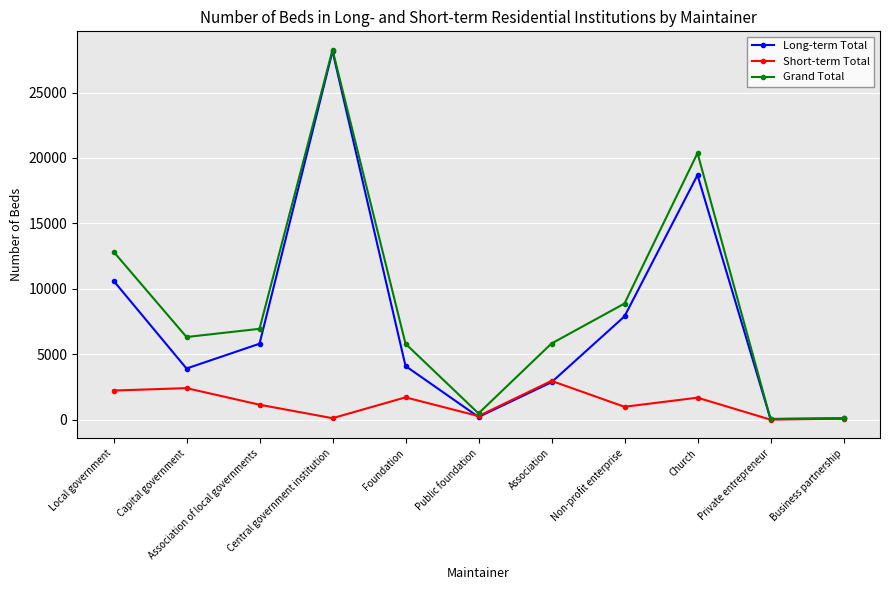

Rank the series by their average value, from highest to lowest.

Grand Total, Long-term Total, Short-term Total